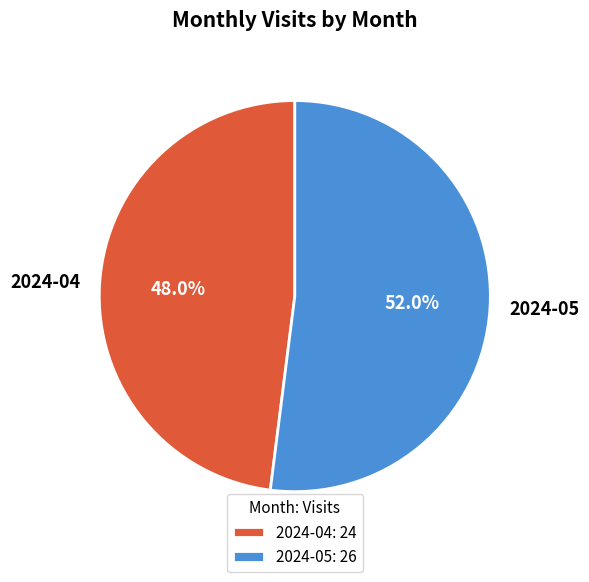

How many segments does this pie chart have?

2